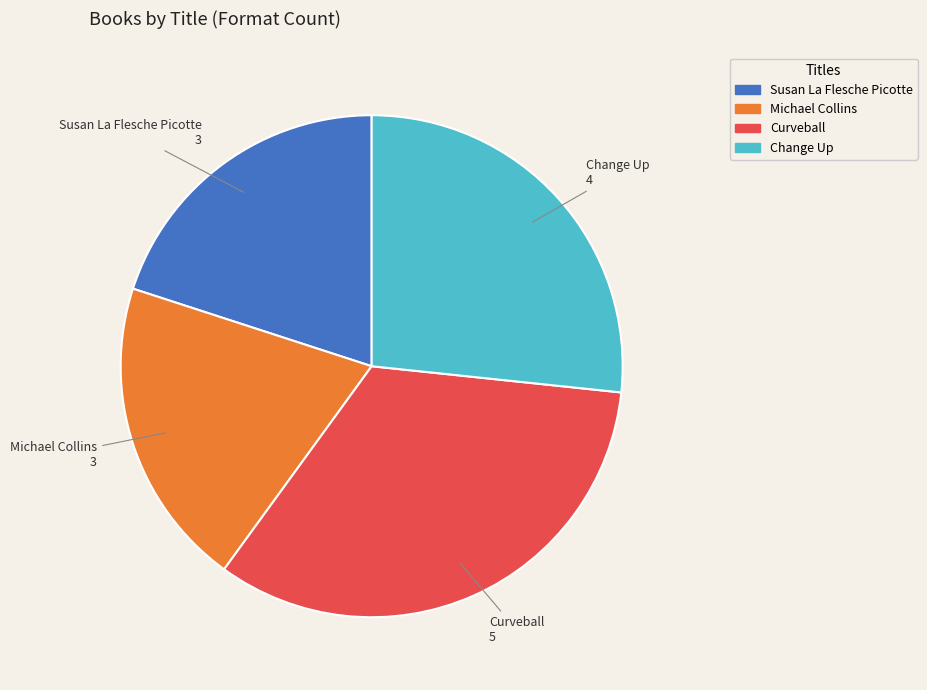

Is it true that Change Up is 27% of the pie?

True